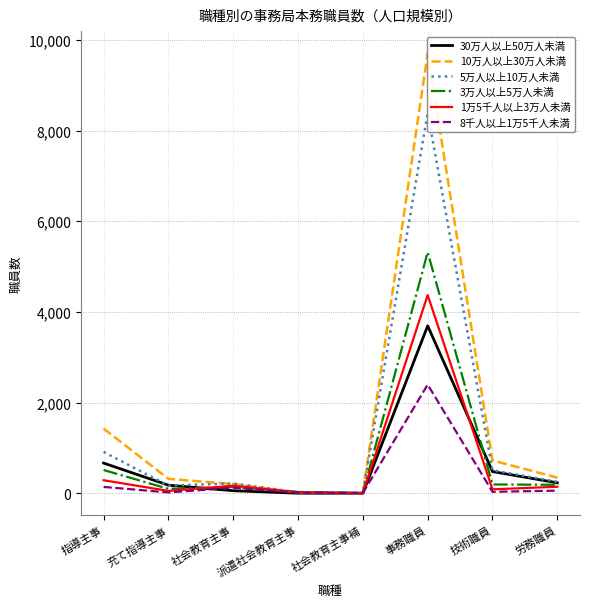

Which label corresponds to the largest value in the chart?

事務職員